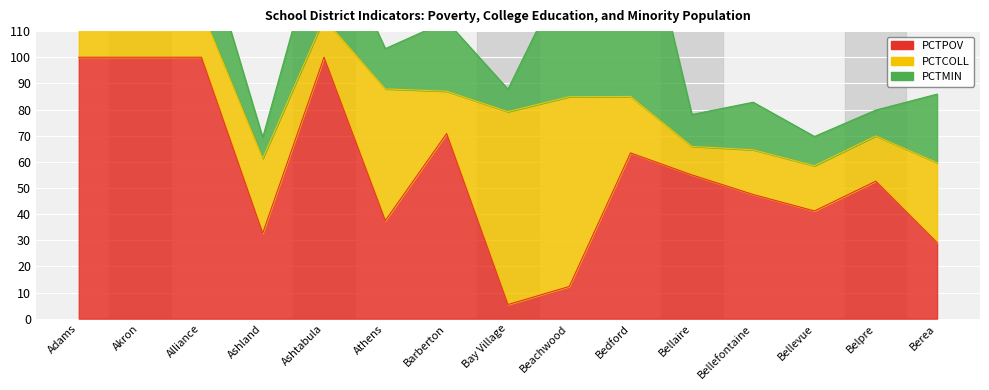

Where is PCTCOLL nearest to the value 42?

Athens